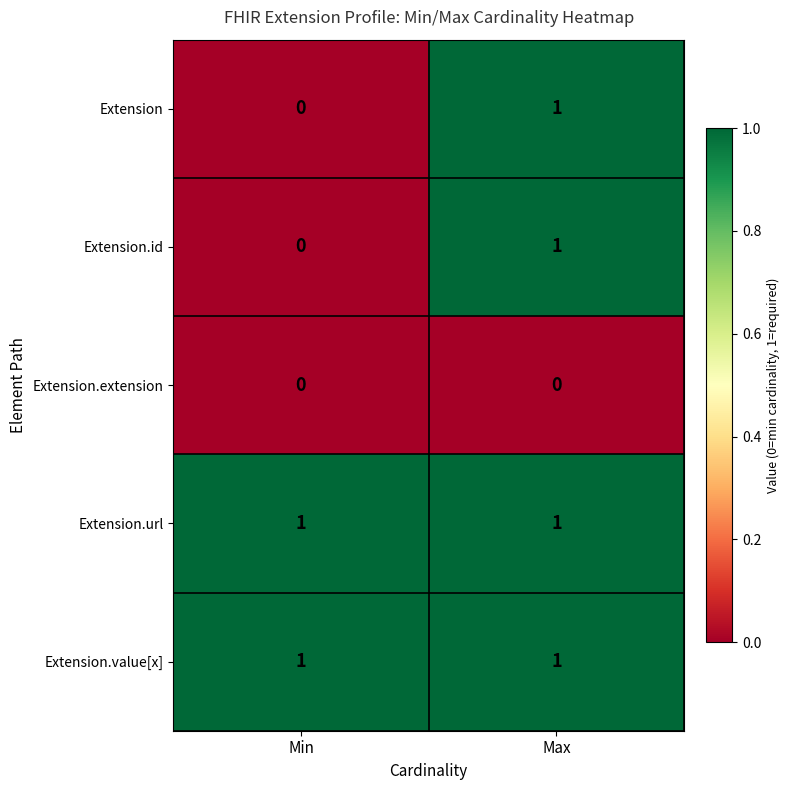

What is the difference between the highest and lowest values at Max?

1